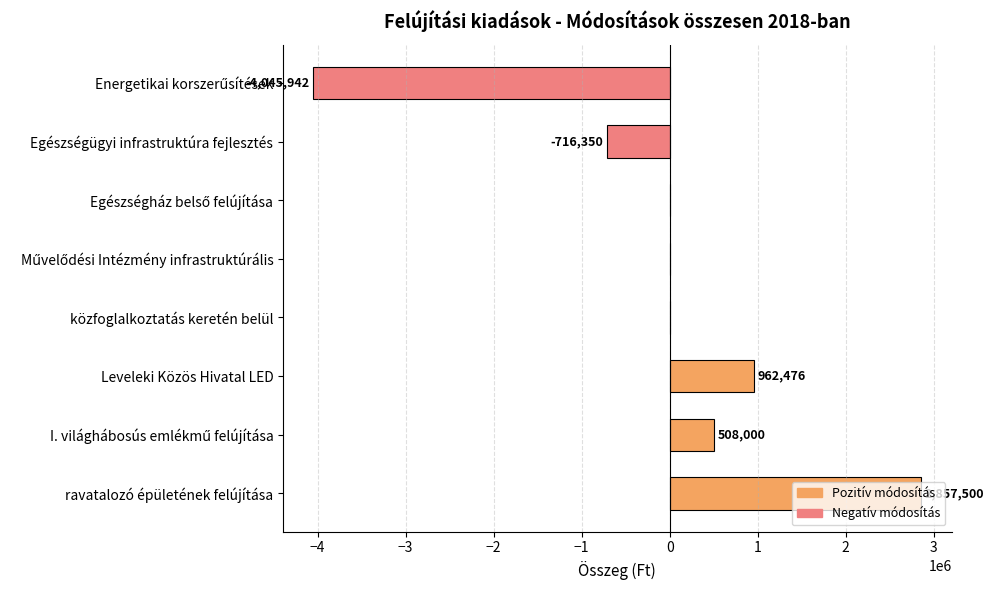

What is the greatest value displayed?

2857500